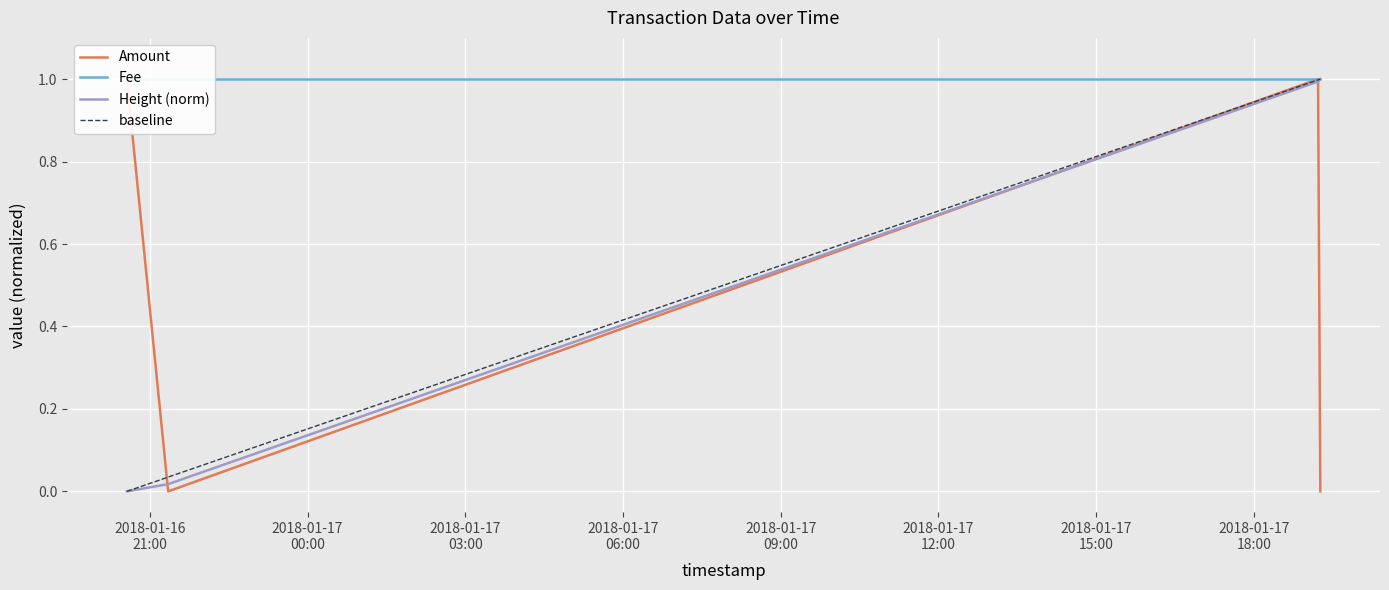

What is the maximum value for Height (norm)?

1.0